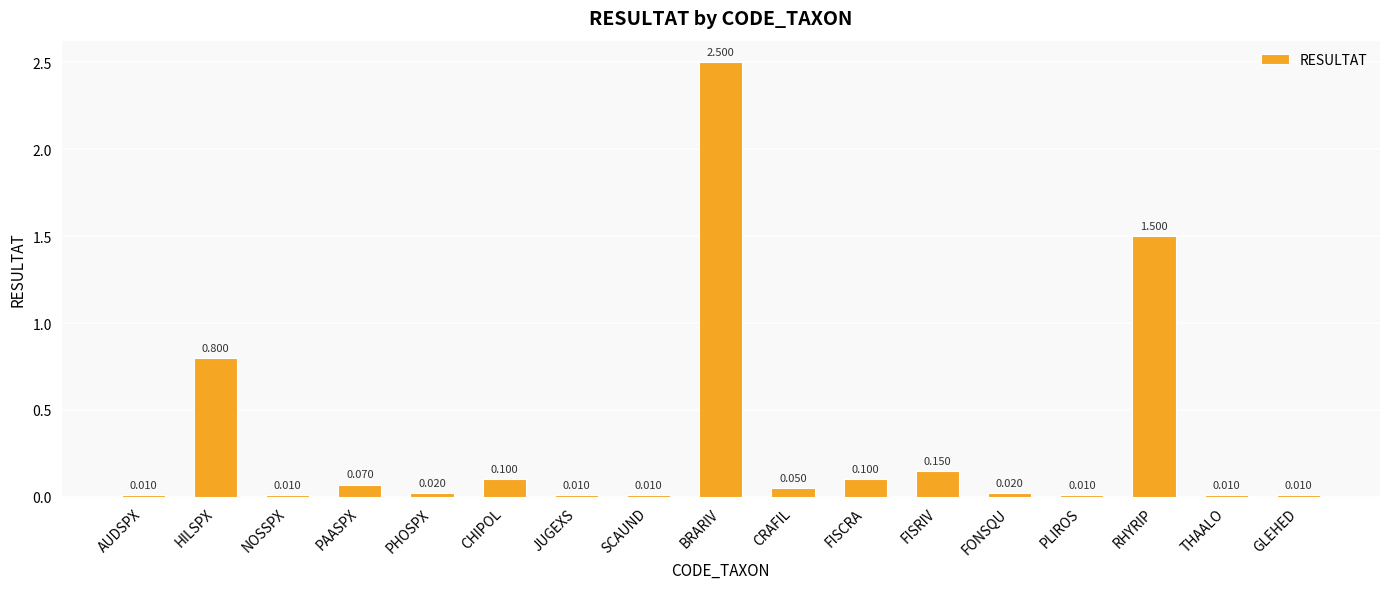

What is the label of the 8th bar from the left?

SCAUND